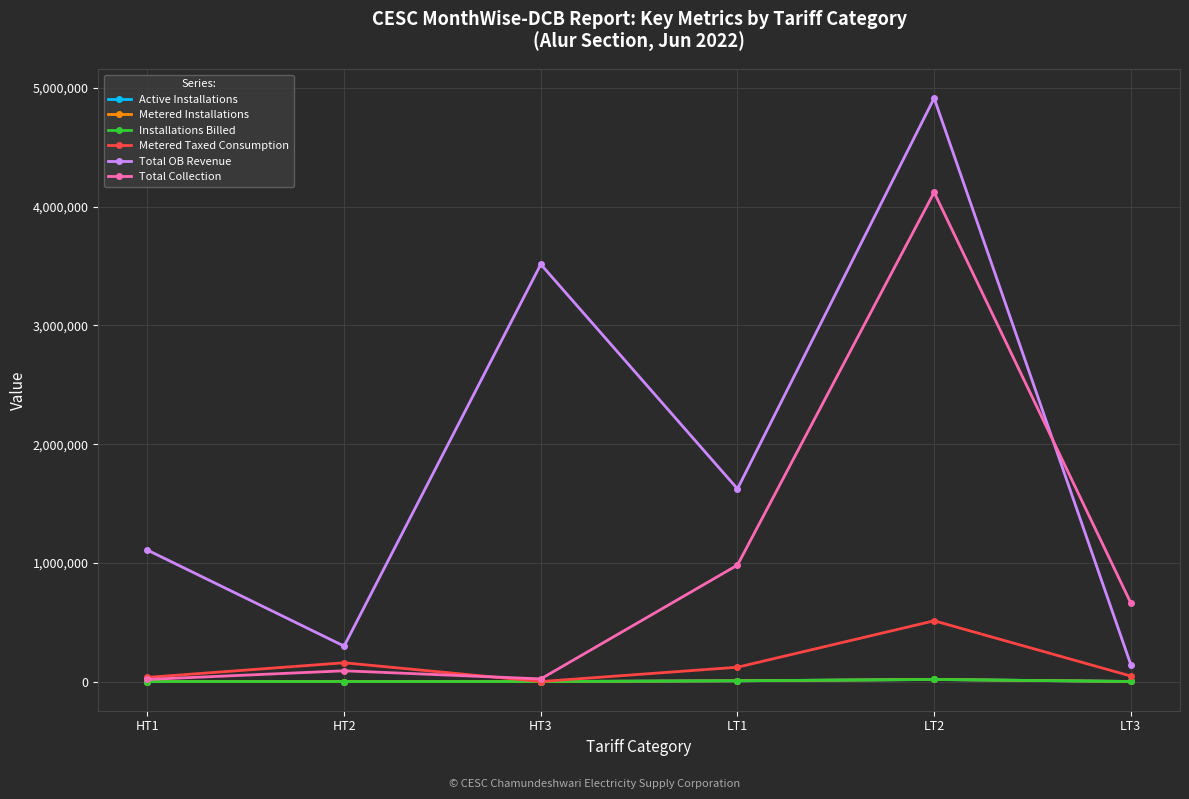

In Total OB Revenue, how many points are lower than both neighbors (excluding endpoints)?

2